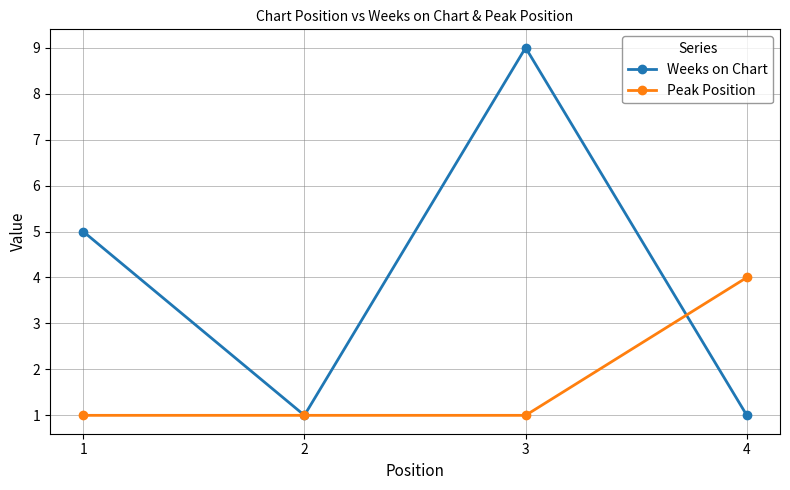

Reading left to right, transcribe all the data shown in this chart.

Weeks on Chart: 5	1	9	1
Peak Position: 1	1	1	4